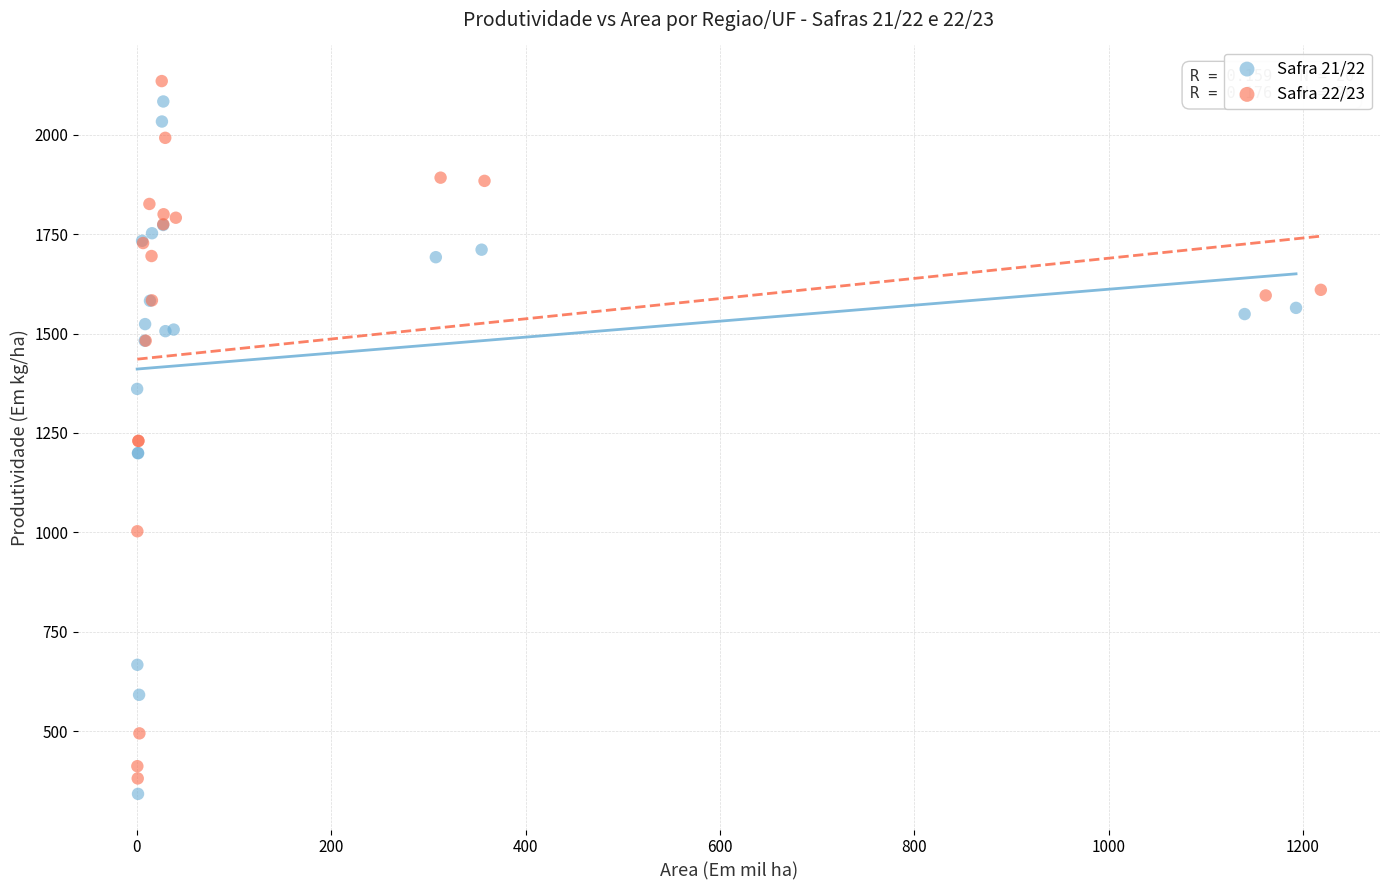

What are all the series names shown in the legend?

Safra 21/22, Safra 22/23